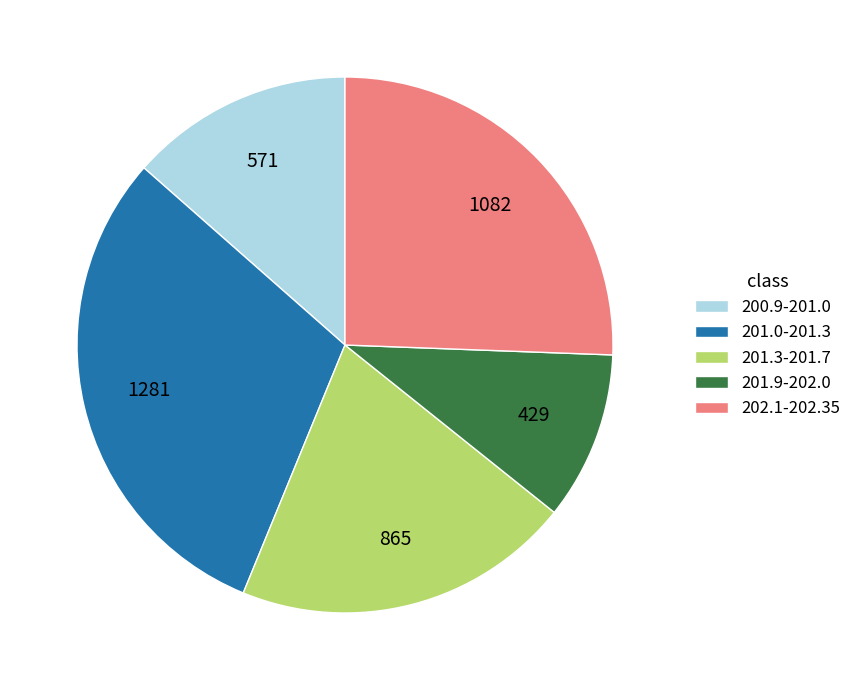

How many segments does this pie chart have?

5